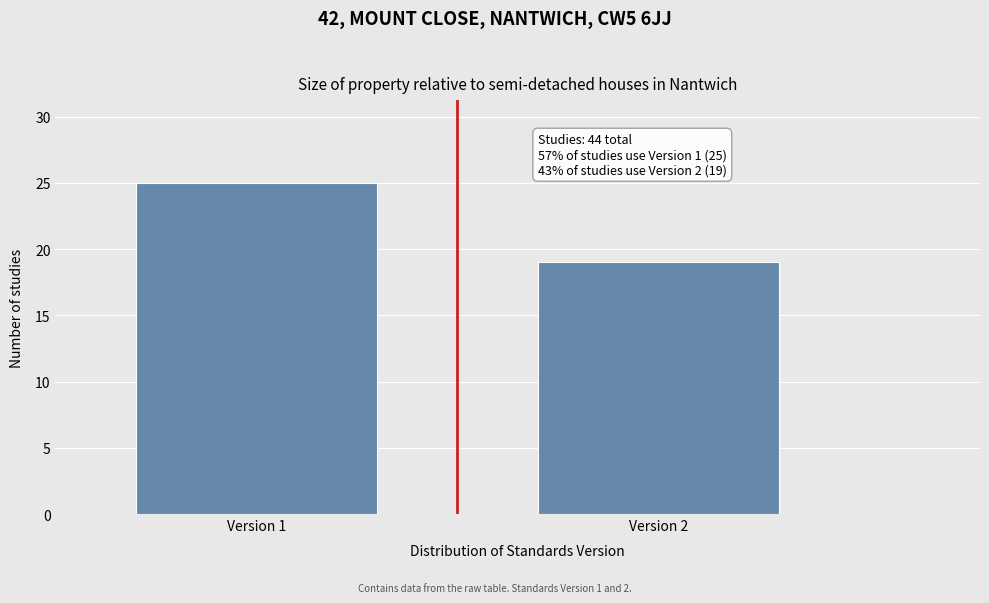

Reading left to right, extract all data points from this chart.

25	19